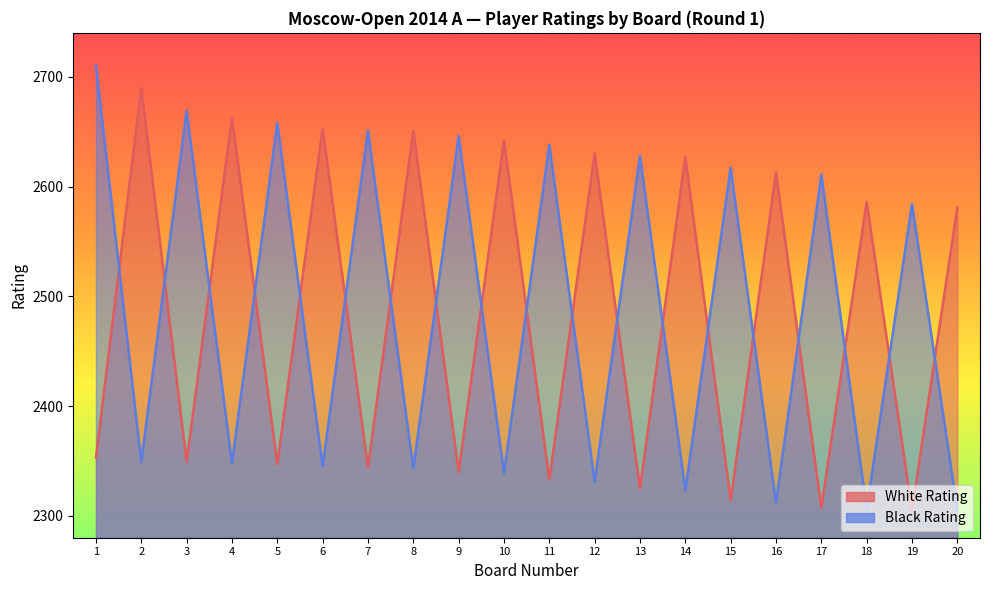

What is the value of the White Rating point at the 19th from the left?

2305